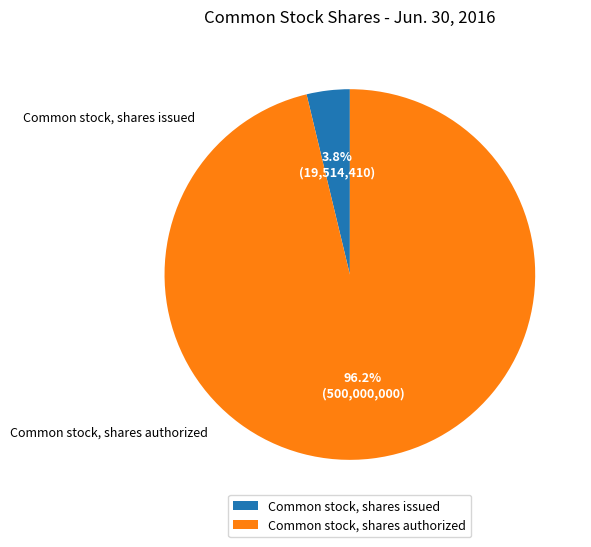

To the nearest percent, what percentage of the pie is Common stock, shares authorized?

96%